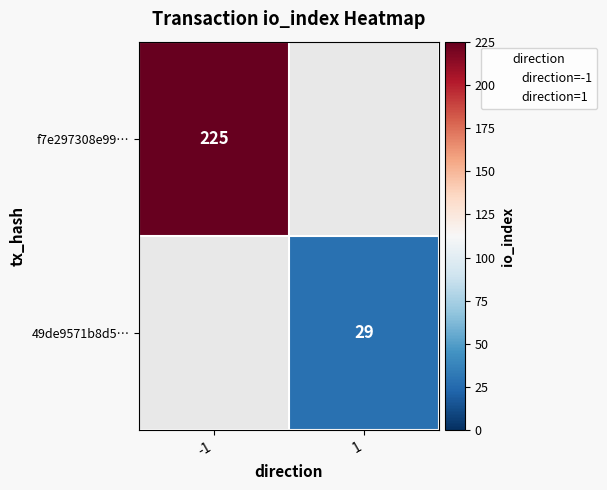

At how many categories does at least one series exceed 167?

1